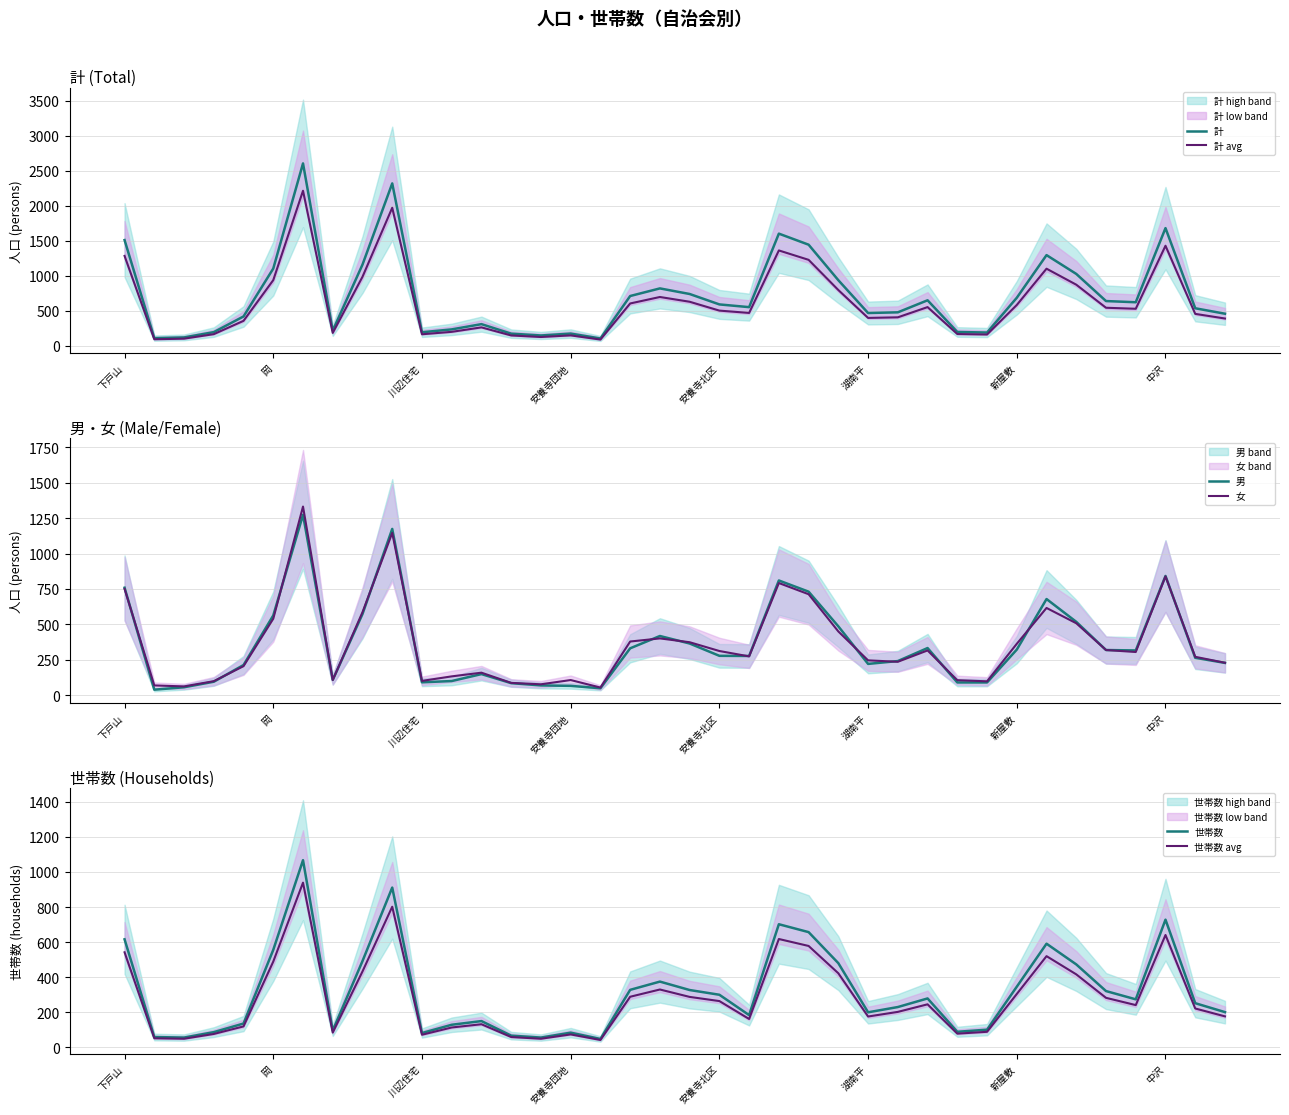

At which label is 計 avg closest to 1151?

31